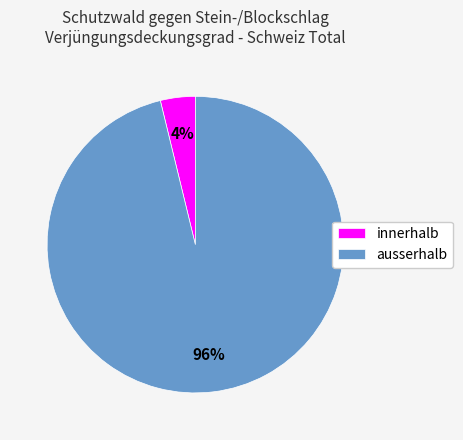

What is the smallest slice in the pie chart?

innerhalb